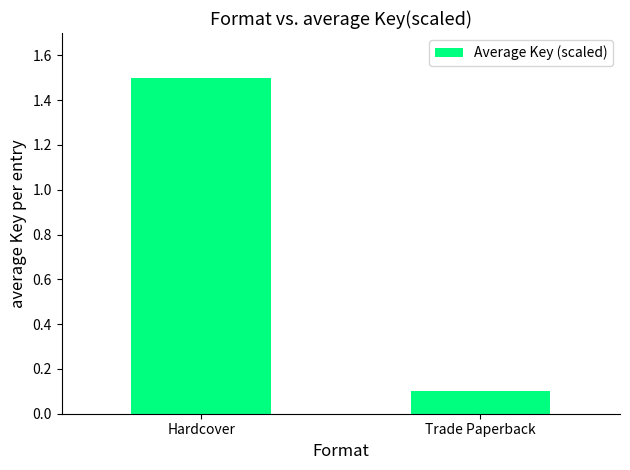

List the labels in order of value, largest first.

Hardcover, Trade Paperback